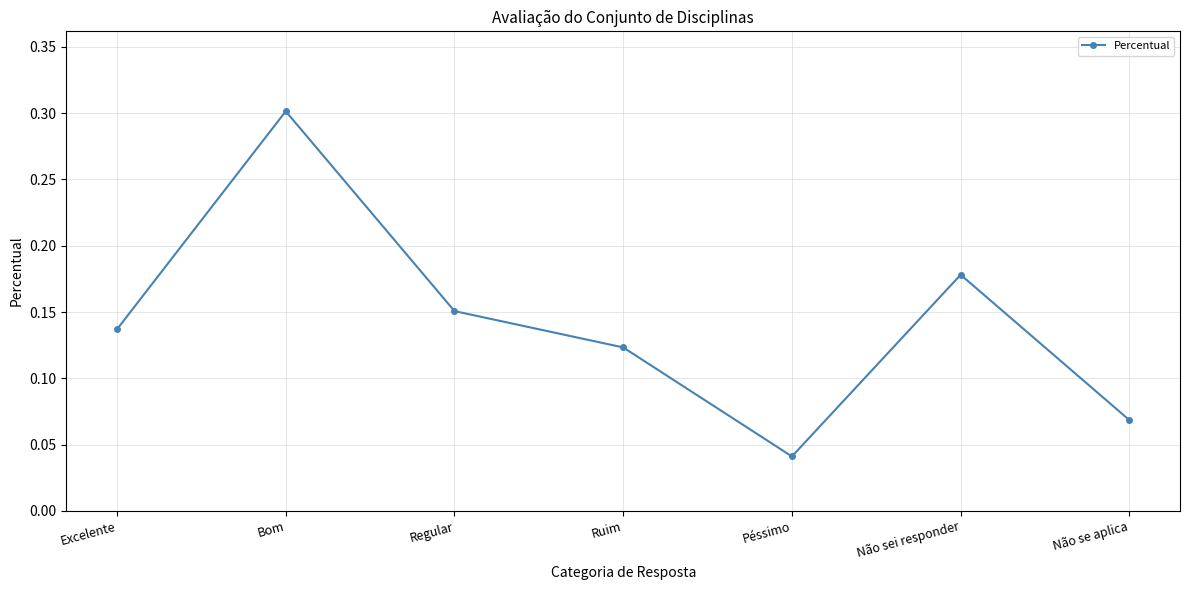

How many distinct data groups are displayed?

1